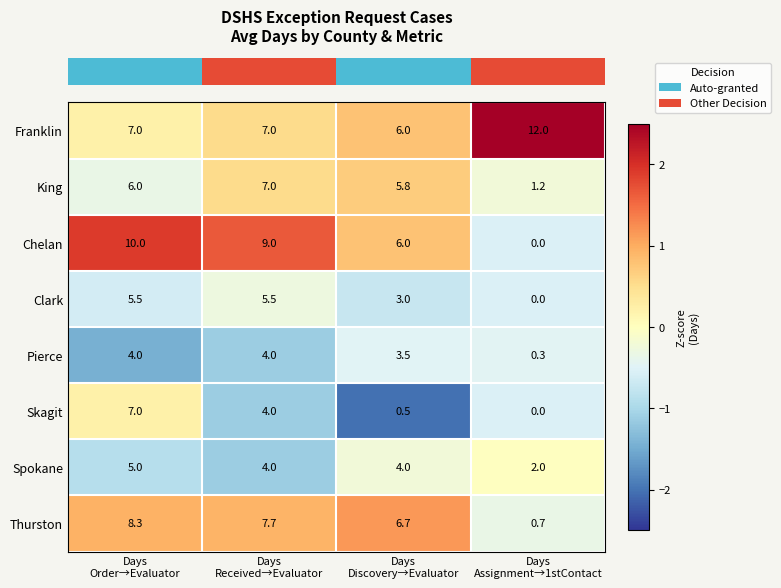

How many distinct data groups are displayed?

8